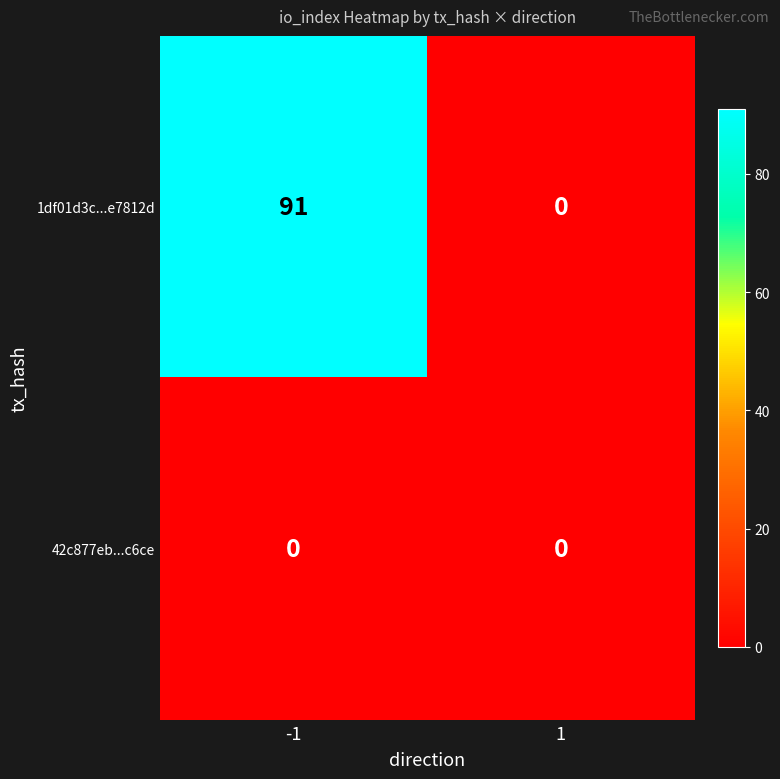

What is the difference between the maximum and minimum values in the 1df01d3c...e7812d series?

91